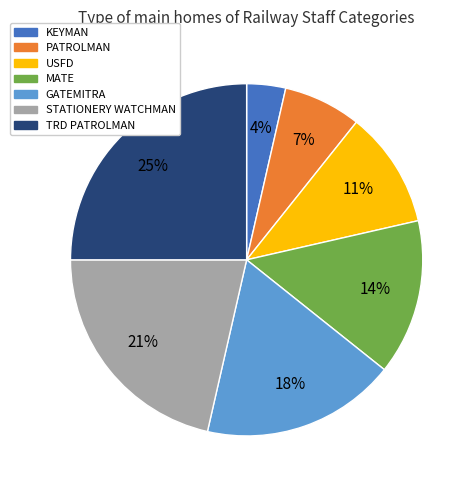

To the nearest percent, what is the average slice percentage?

14%